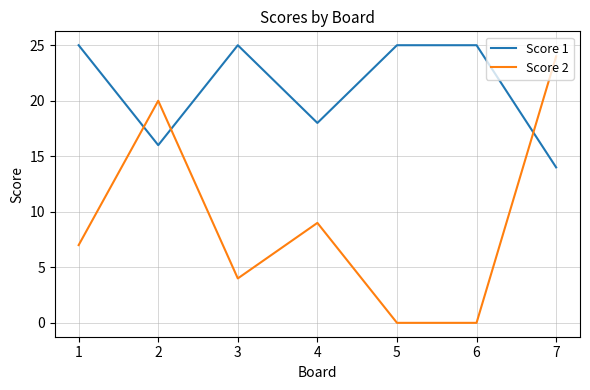

True or false: Score 1 and Score 2 cross at least once.

True